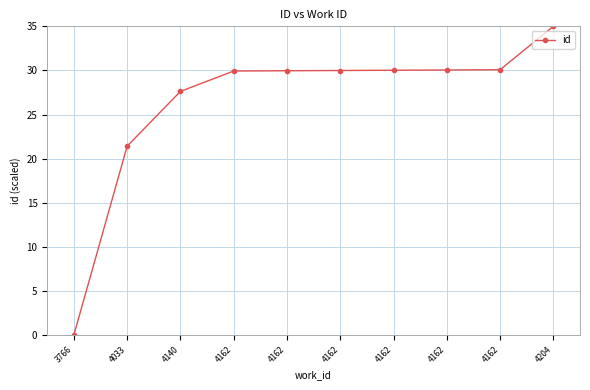

The chart shows a value of 29.9 at 4162. True or false?

True